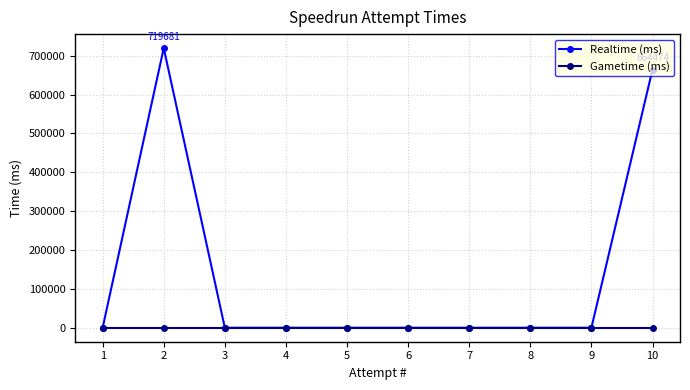

Which series has the largest total across all categories?

Realtime (ms)